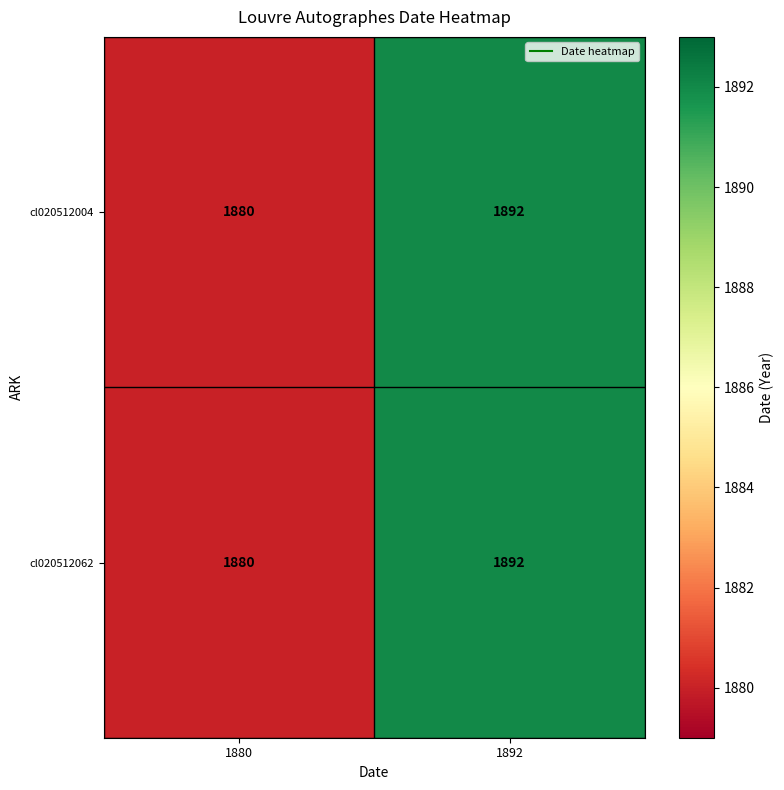

What is the average value of the cl020512004 series?

1886